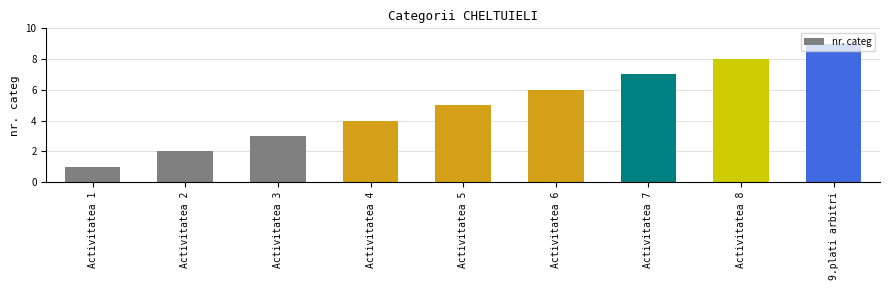

What is the maximum value shown in the chart?

9